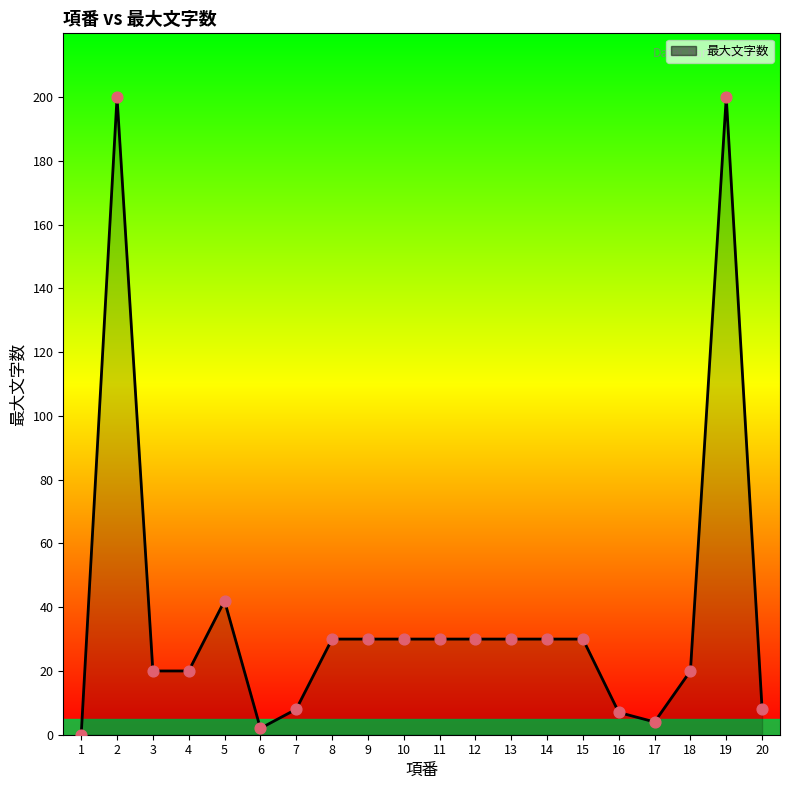

What is the change in value from 4 to 20?

-12